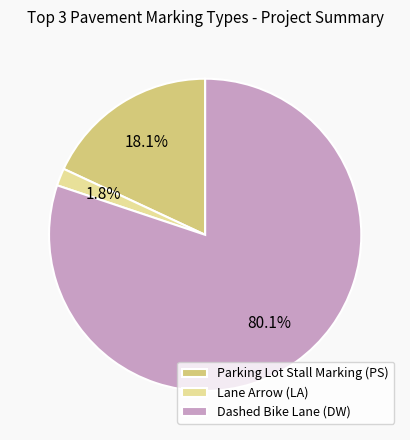

Combined, what portion of the pie is Lane Arrow (LA) and Parking Lot Stall Marking (PS)?

19.9%